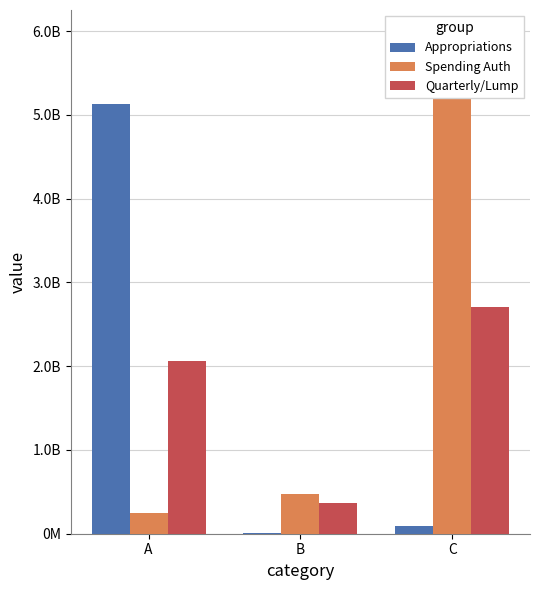

What are all the series names shown in the legend?

Appropriations, Spending Auth, Quarterly/Lump